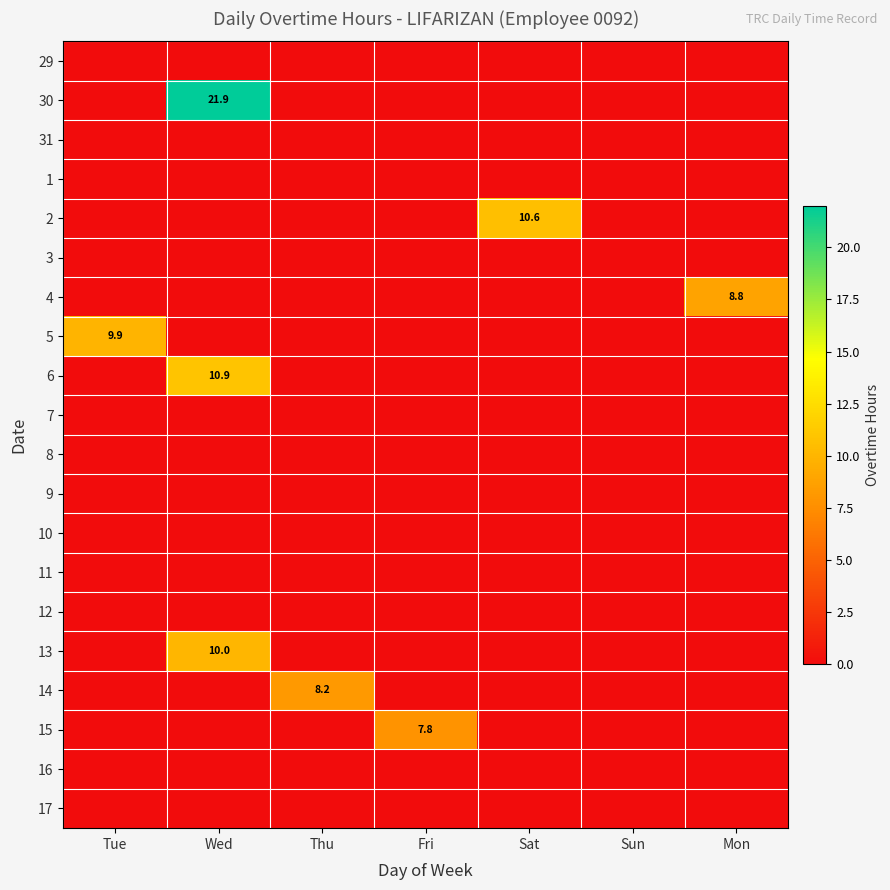

What is the spread (max minus min) of values at Wed?

21.9